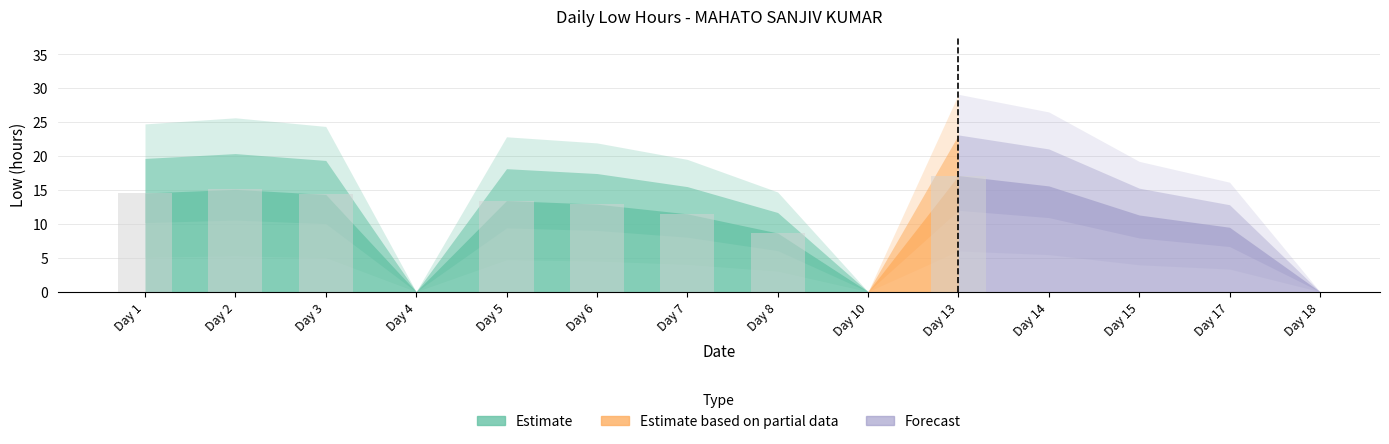

What is the sum of the values at 17 and 2?

24.6